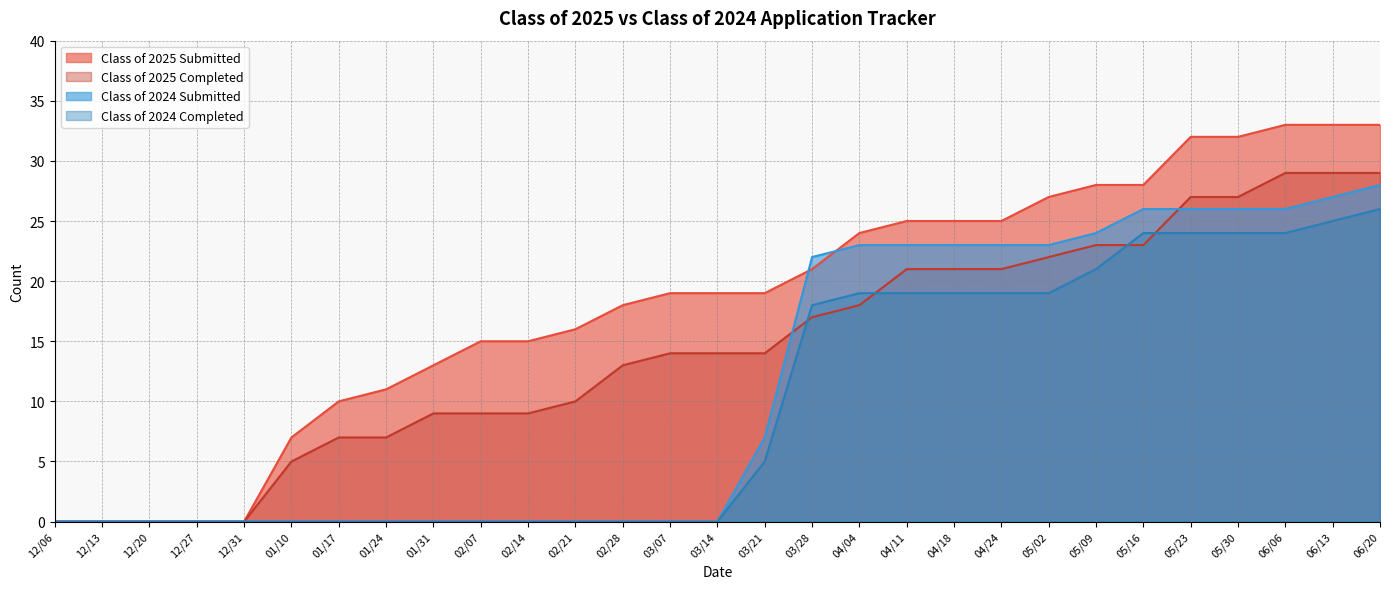

What is the value of the Class of 2025 Submitted point at the 22nd from the left?

27